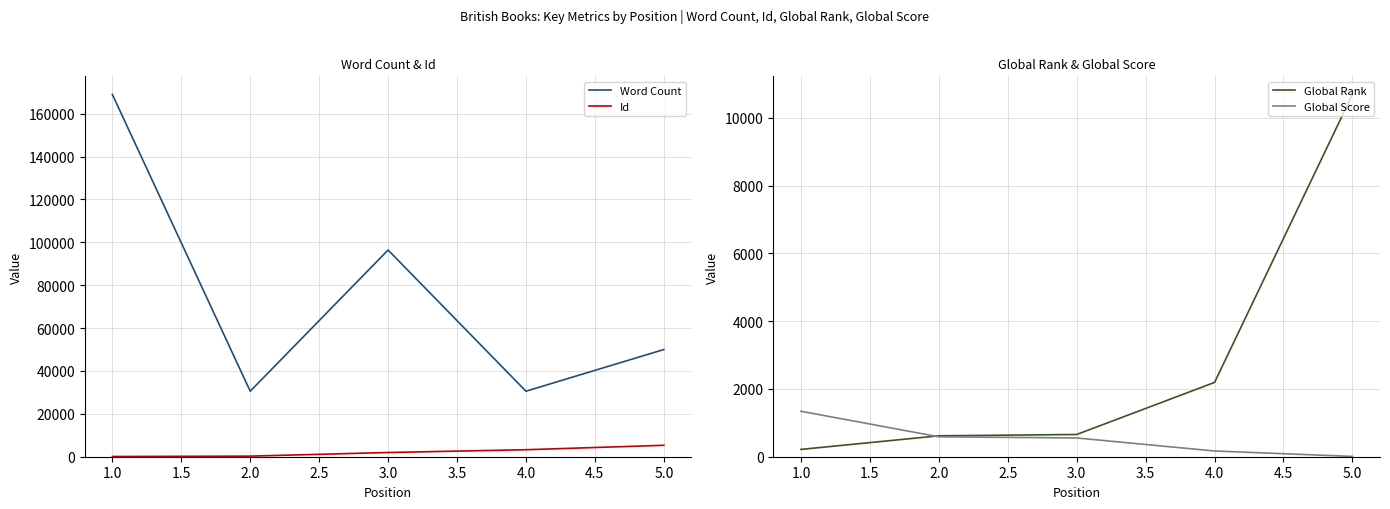

The value of Global Score at 2.0 is 588. True or false?

True